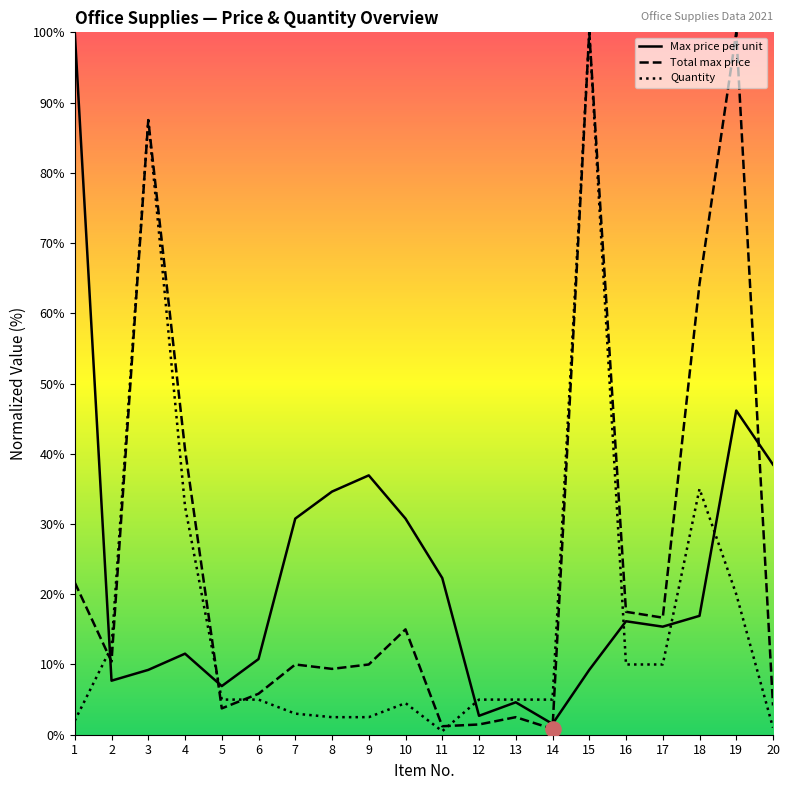

What is the total value across all series at 14?

7.4